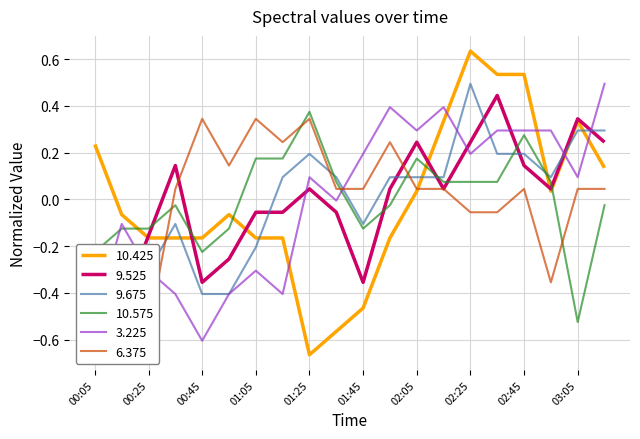

How many values in 9.675 are below zero?

8